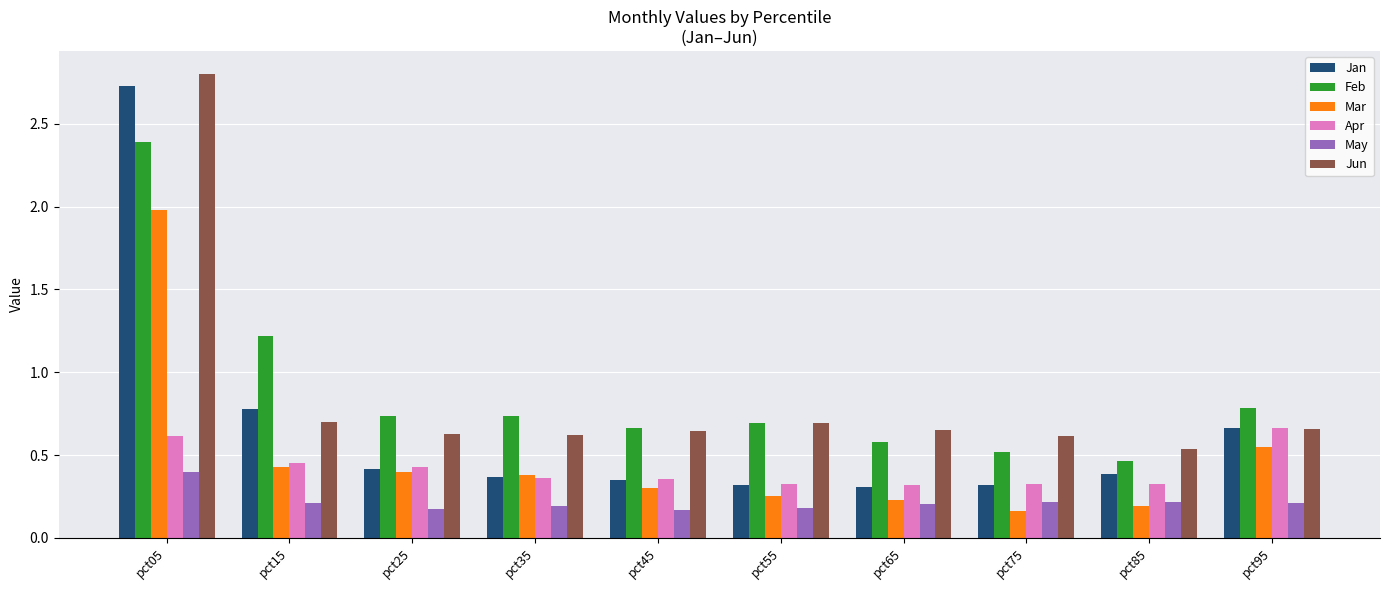

Is the value of Jan at pct45 greater than the value of Feb at pct45?

No